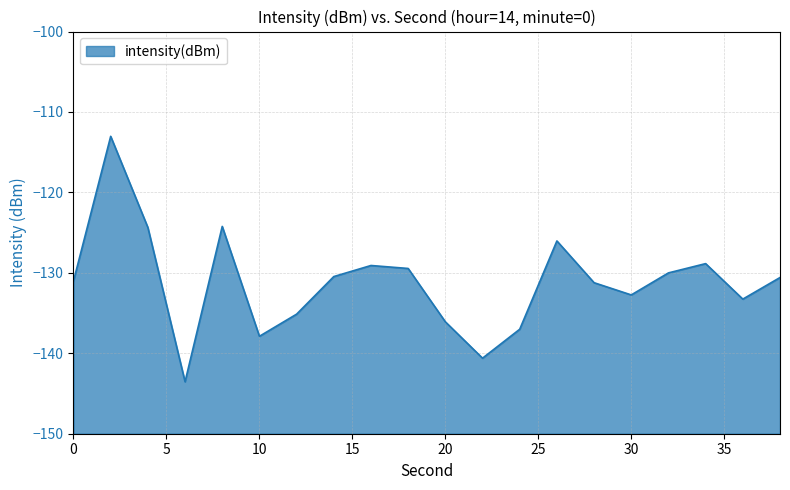

What is the difference between the second highest and minimum values?

19.3